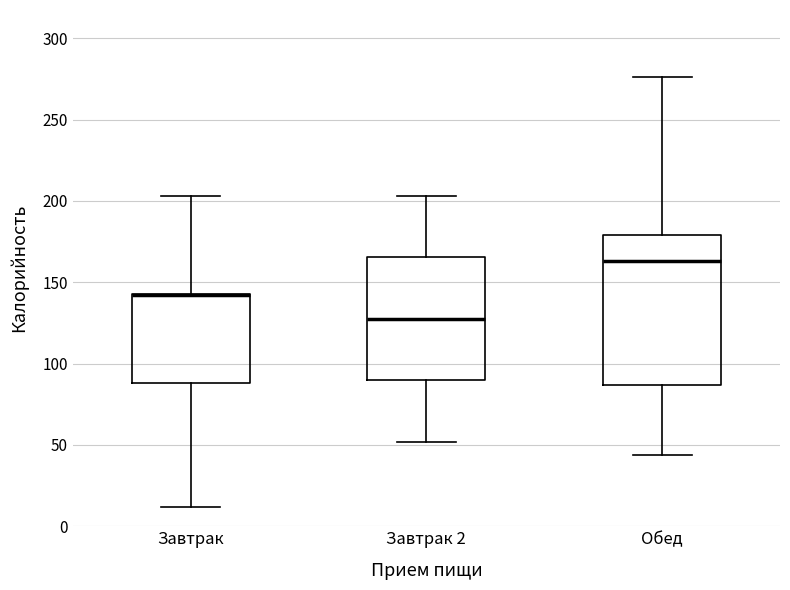

Reading left to right, transcribe this box plot: for each box, give where its median line is, the range the box spans, and where its two whiskers end, as read against the y-axis. The values are not printed on the chart, so give them approximately, as read against the axis.

Завтрак: median 140 (drawn on the box's upper edge), box 90 to 145, whiskers 10 to 205
Завтрак 2: median 130, box 90 to 165, whiskers 50 to 205
Обед: median 165, box 85 to 180, whiskers 45 to 275